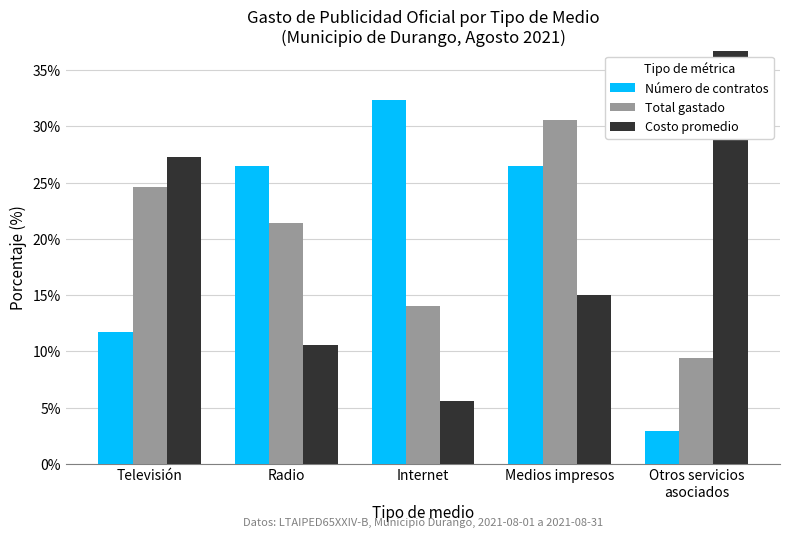

The Total gastado series shows 8.6 at Televisión. True or false?

False